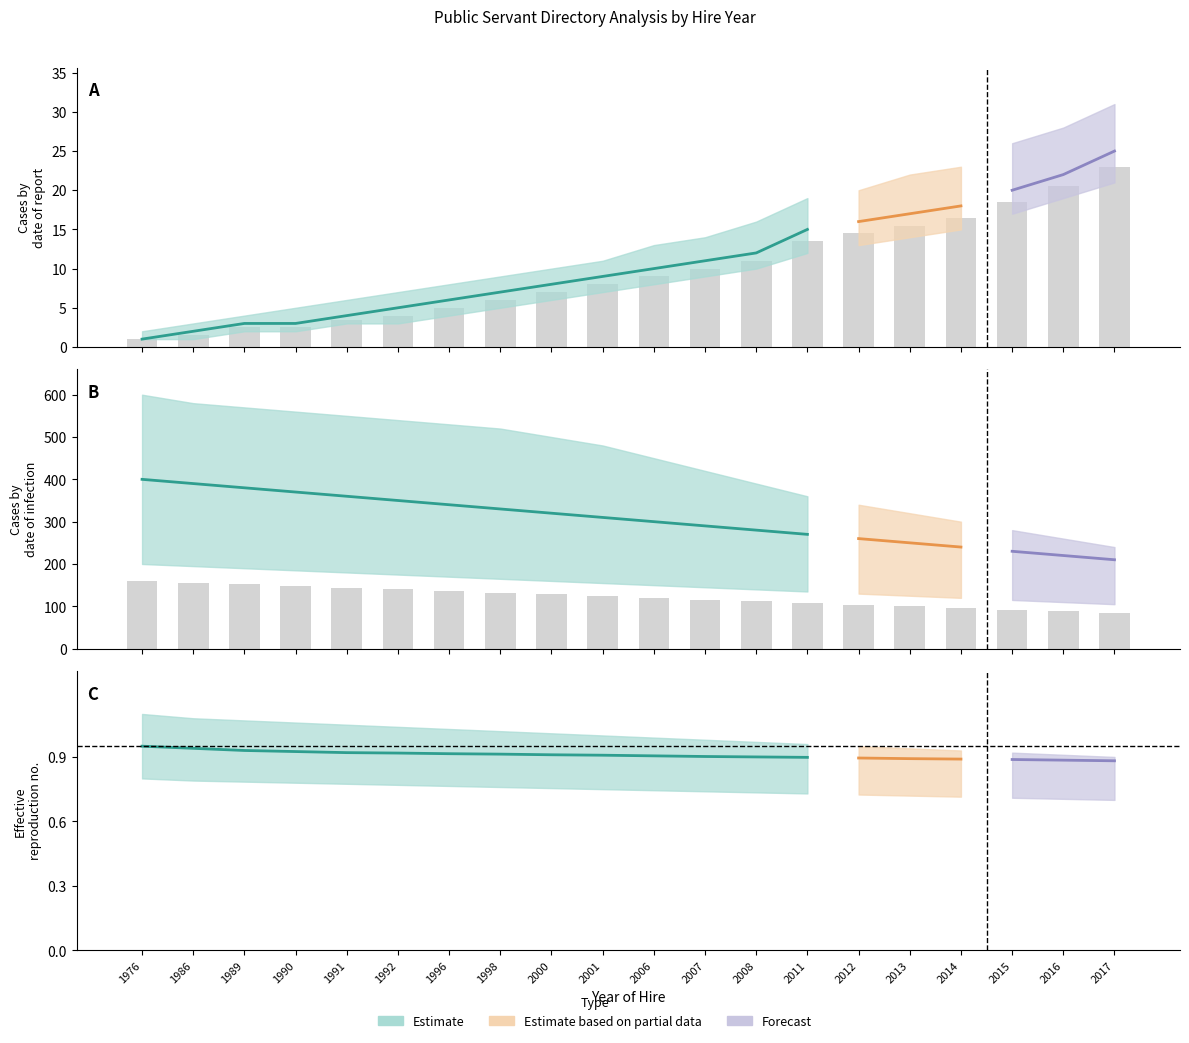

Are the bars grouped side by side (vs. stacked)?

Yes